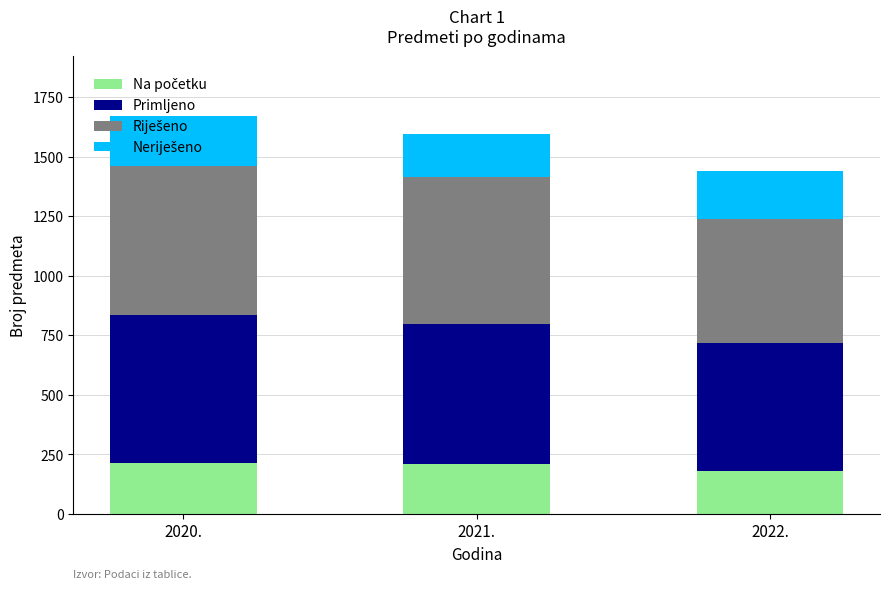

Count the number of data series in this chart.

4